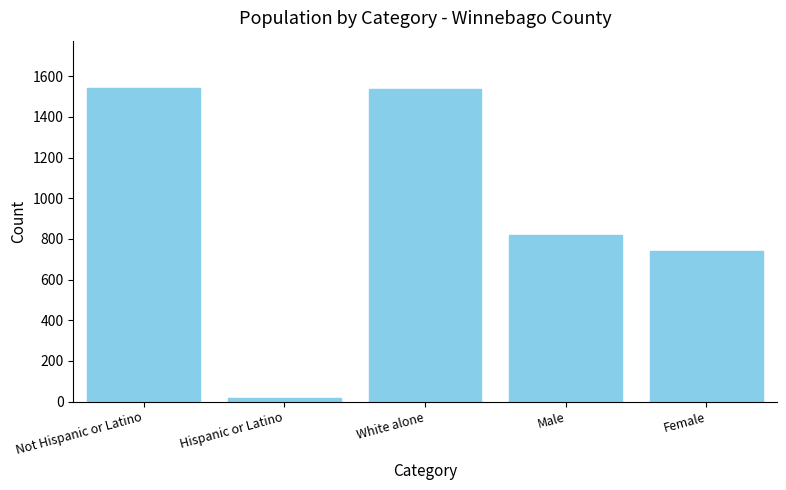

The value at Not Hispanic or Latino is 1543. True or false?

True